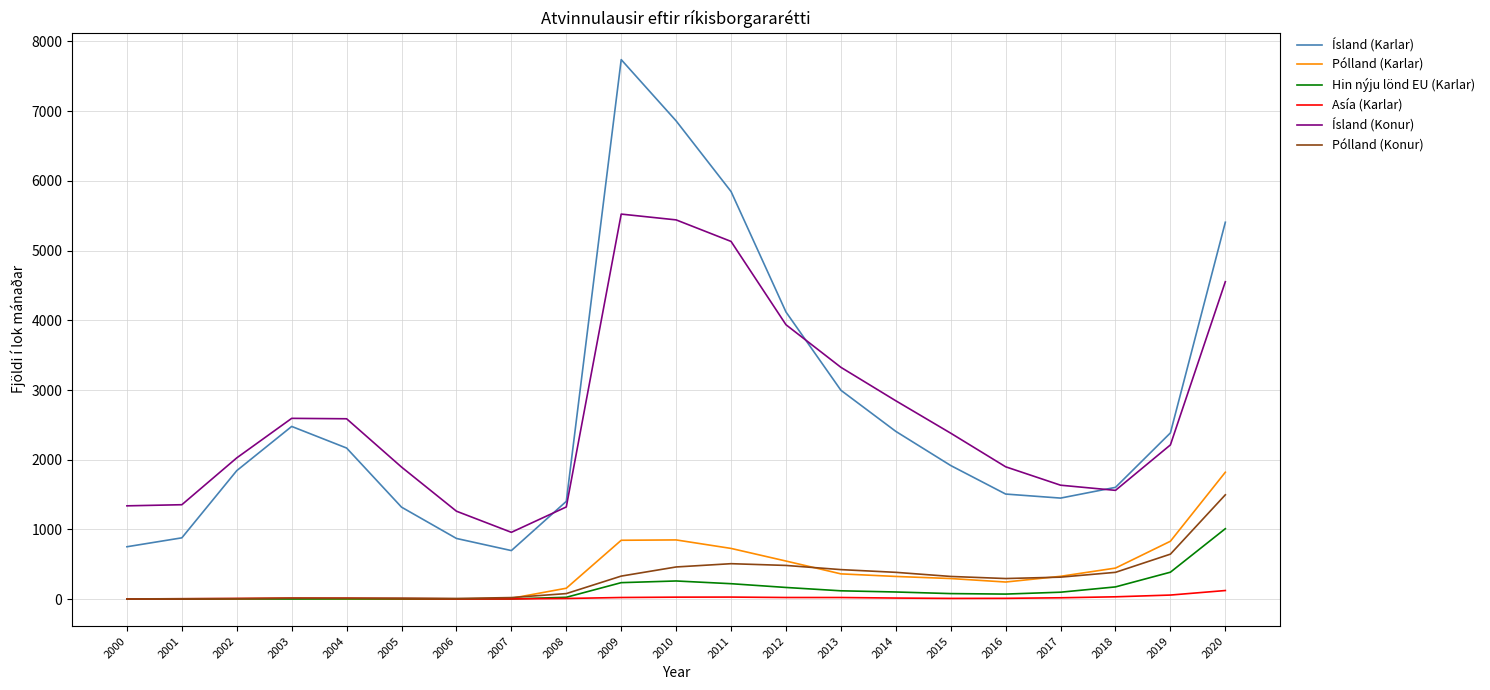

Which series changed the most between 2013 and 2017?

Ísland (Konur)